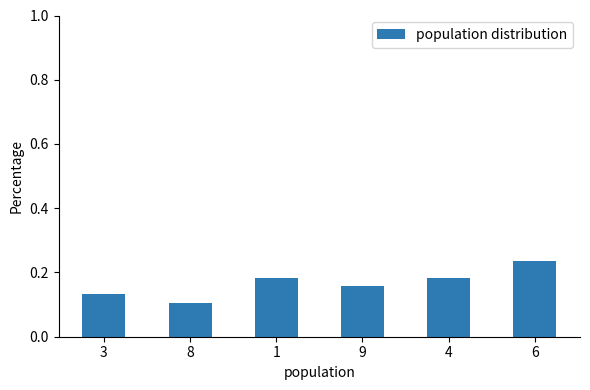

What is the change in value from 8 to 4?

+0.1